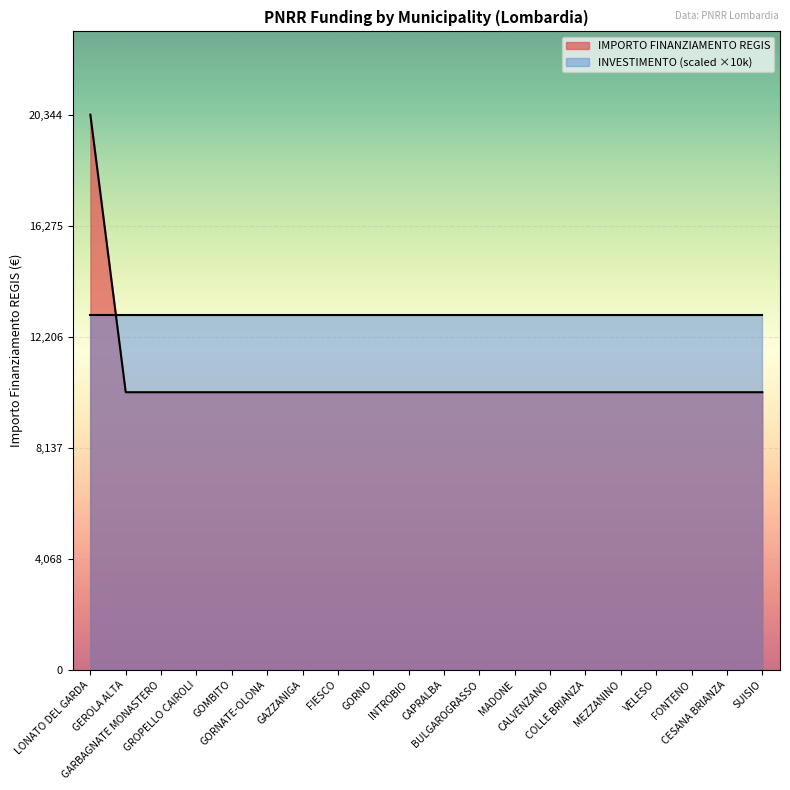

The value at FIESCO is 17169. True or false?

False